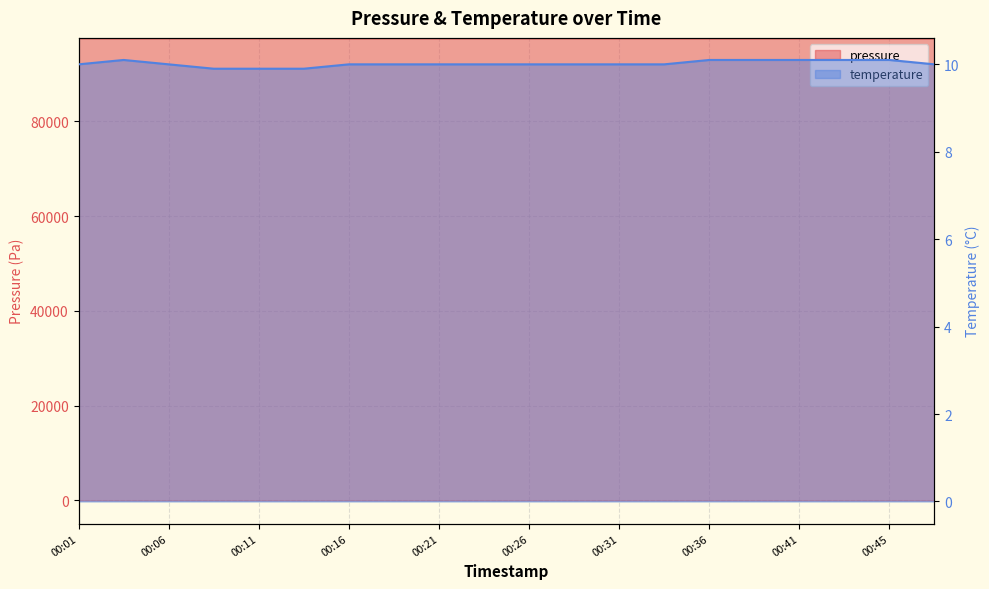

Which category has the lowest value across all series?

00:09